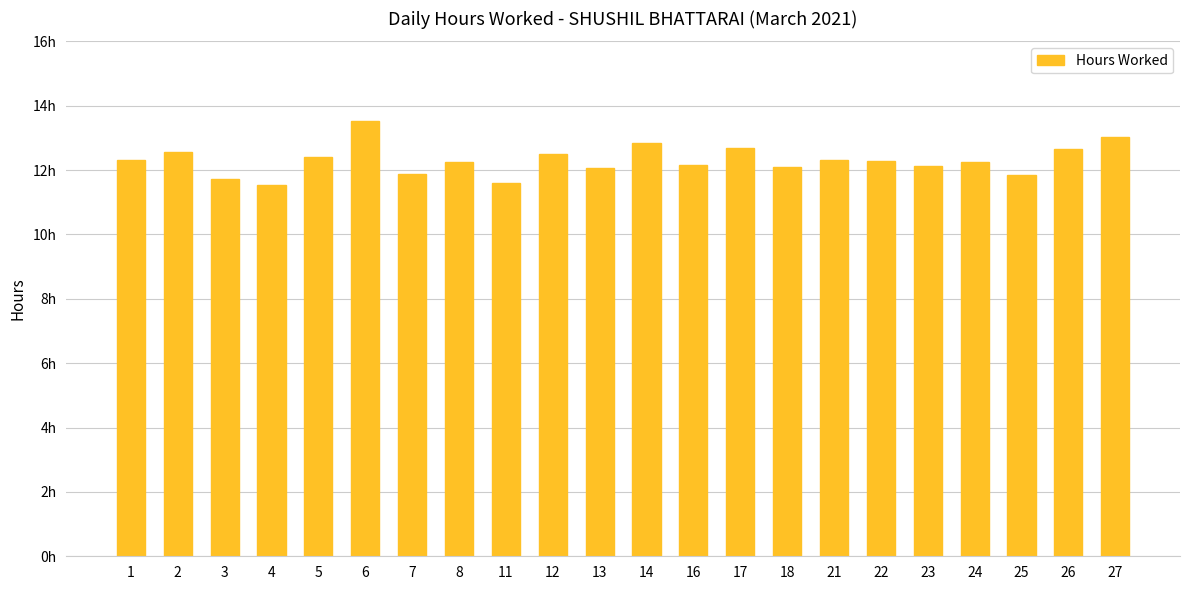

Reading left to right, list all the values displayed in this chart.

1=12.3	2=12.6	3=11.7	4=11.5	5=12.4	6=13.5	7=11.9	8=12.2	11=11.6	12=12.5	13=12.1	14=12.8	16=12.2	17=12.7	18=12.1	21=12.3	22=12.3	23=12.1	24=12.2	25=11.8	26=12.7	27=13.0